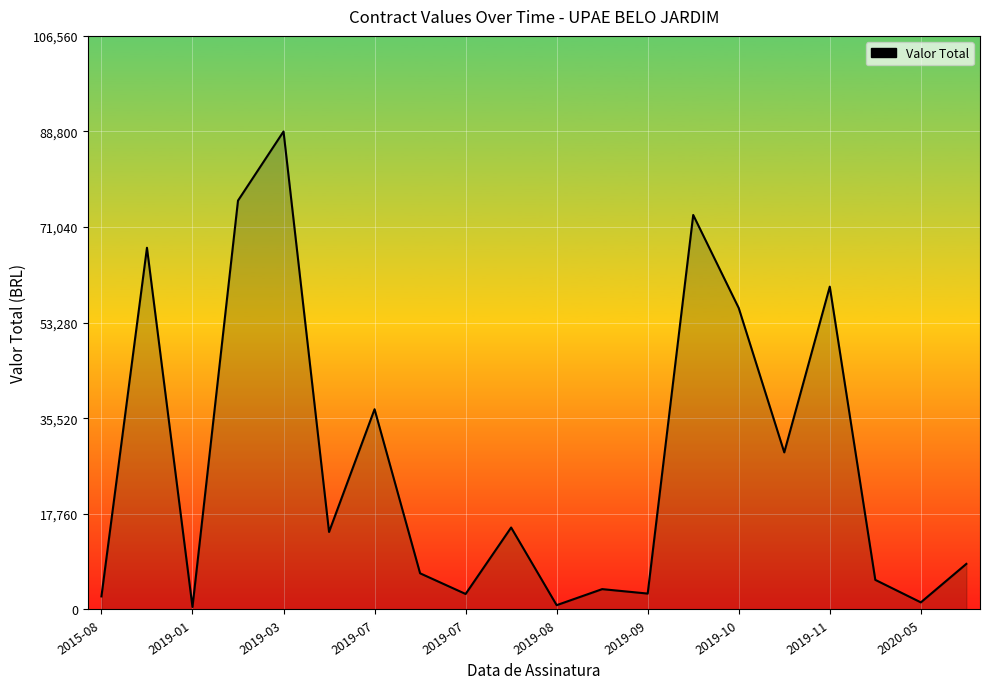

What is the maximum value shown in the chart?

88800.0